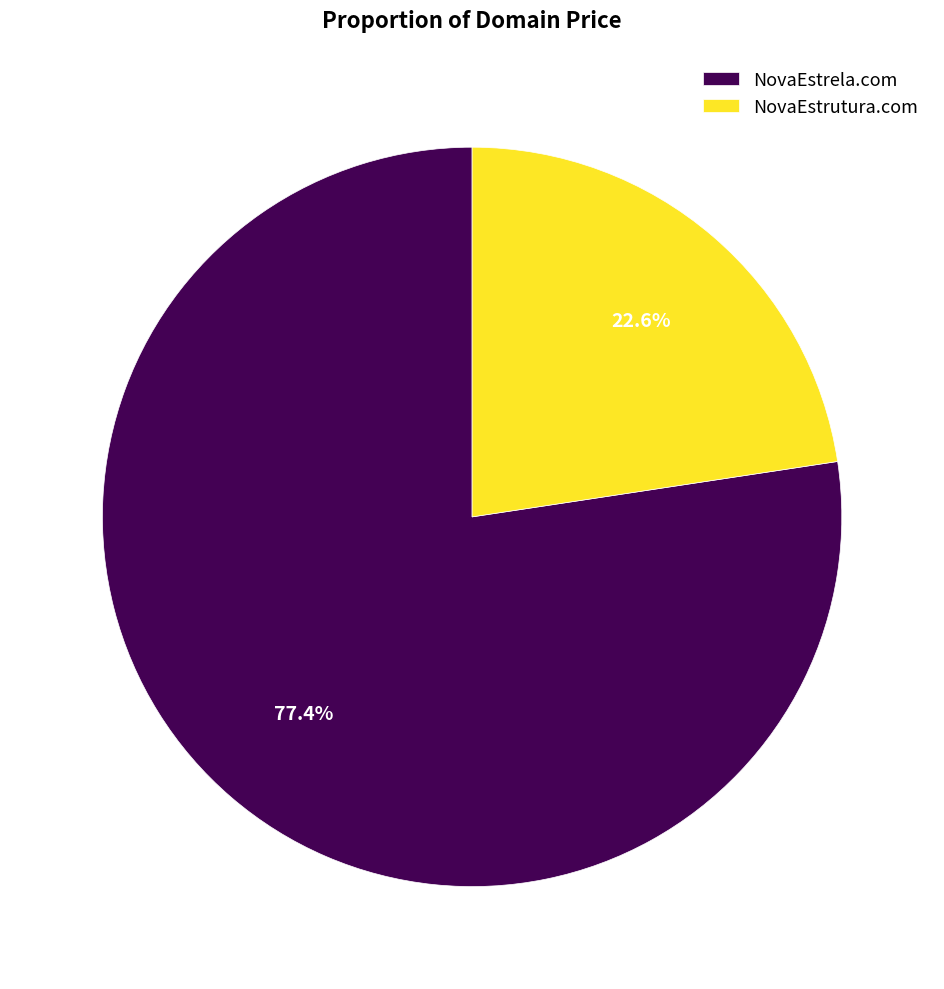

What is the largest slice in the pie chart?

NovaEstrela.com